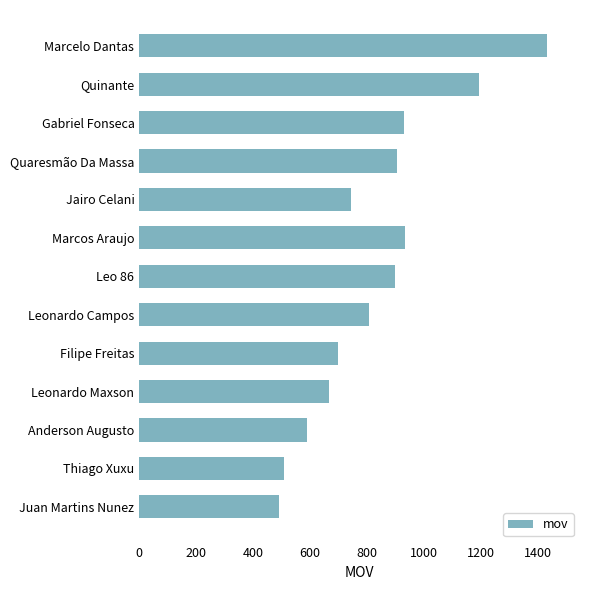

True or false: the data shows 968 at Anderson Augusto.

False